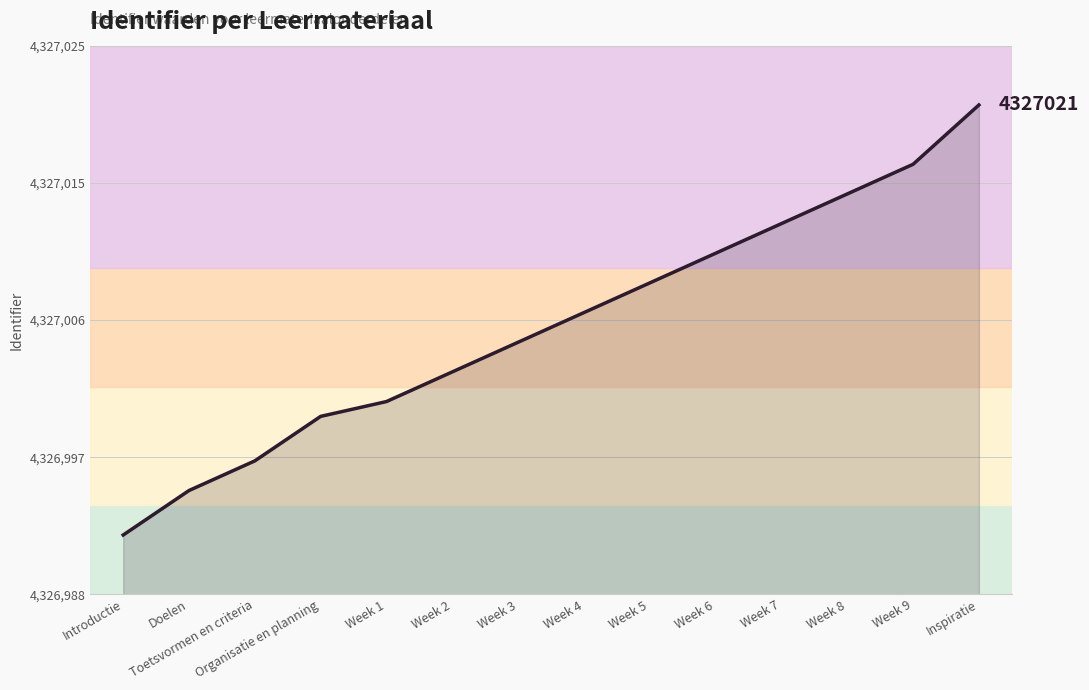

Does the chart display data point markers on the line(s)?

No